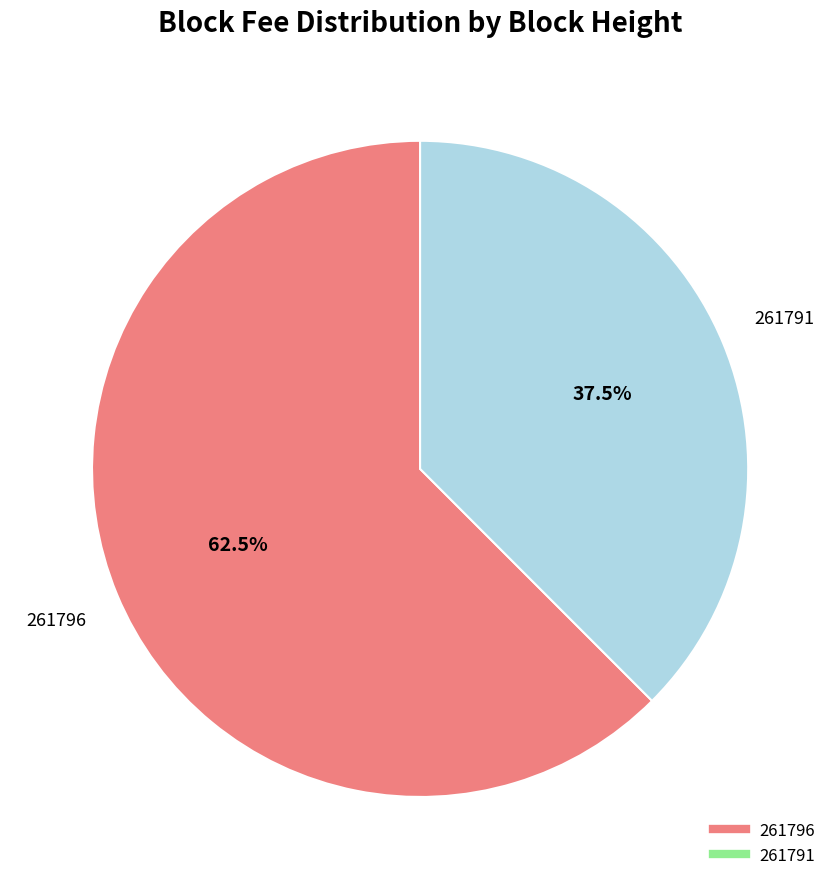

True or false: 261791 accounts for 91% of the total.

False